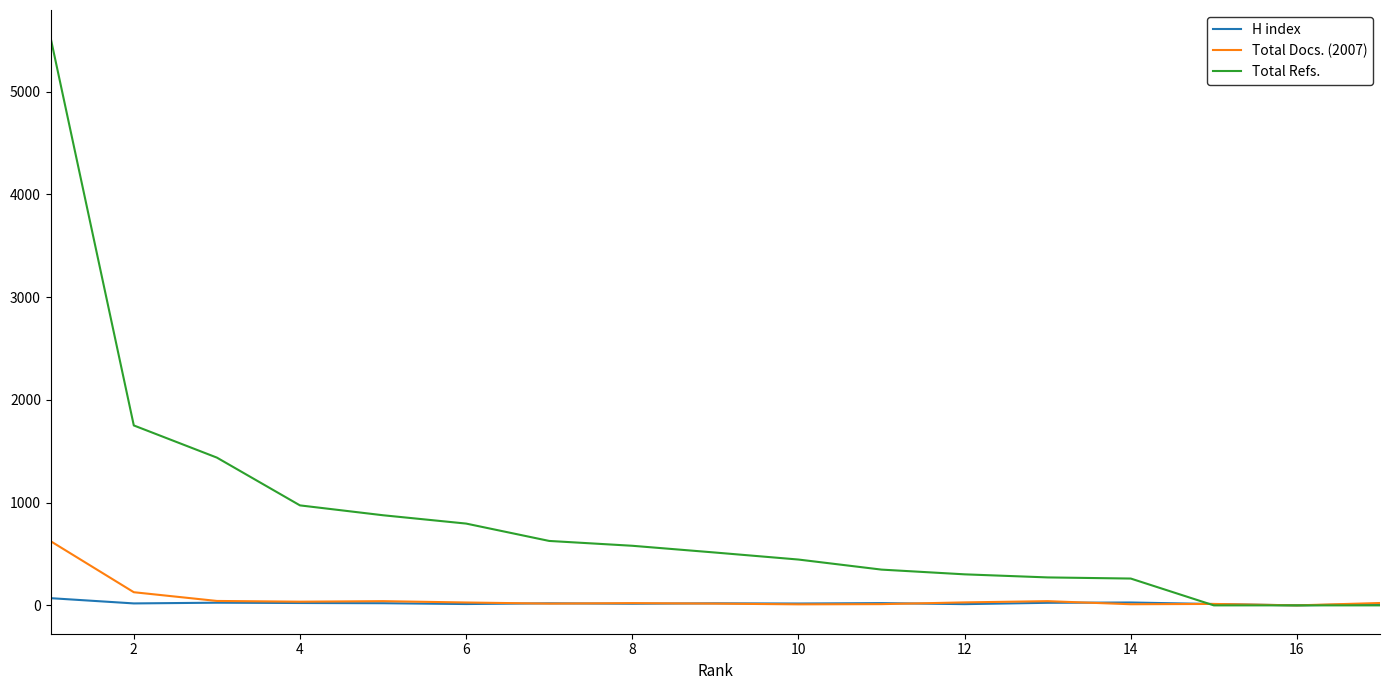

What is the greatest value displayed?

5518